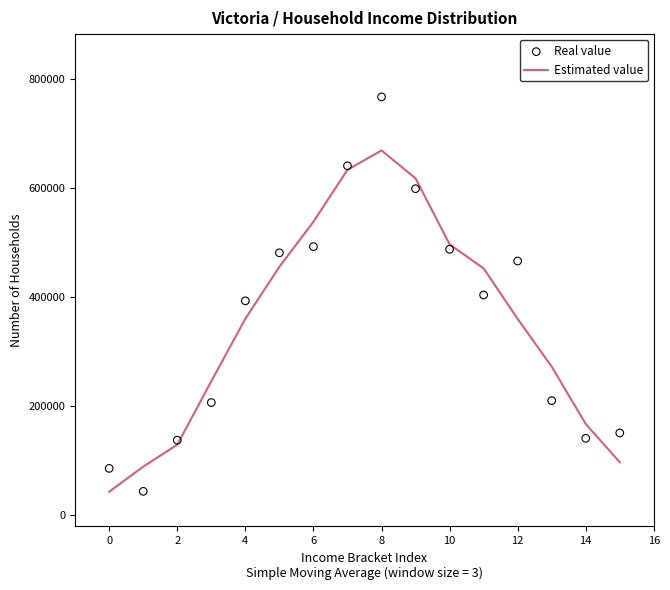

What is the highest value of the Estimated value series?

668595.0